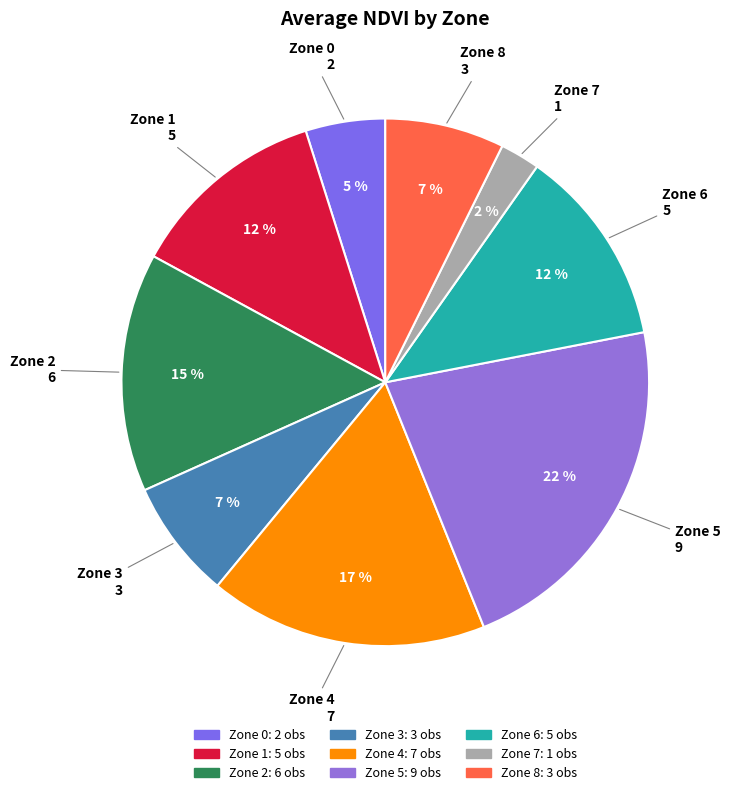

Does Zone 1 account for over 50% of the chart?

No